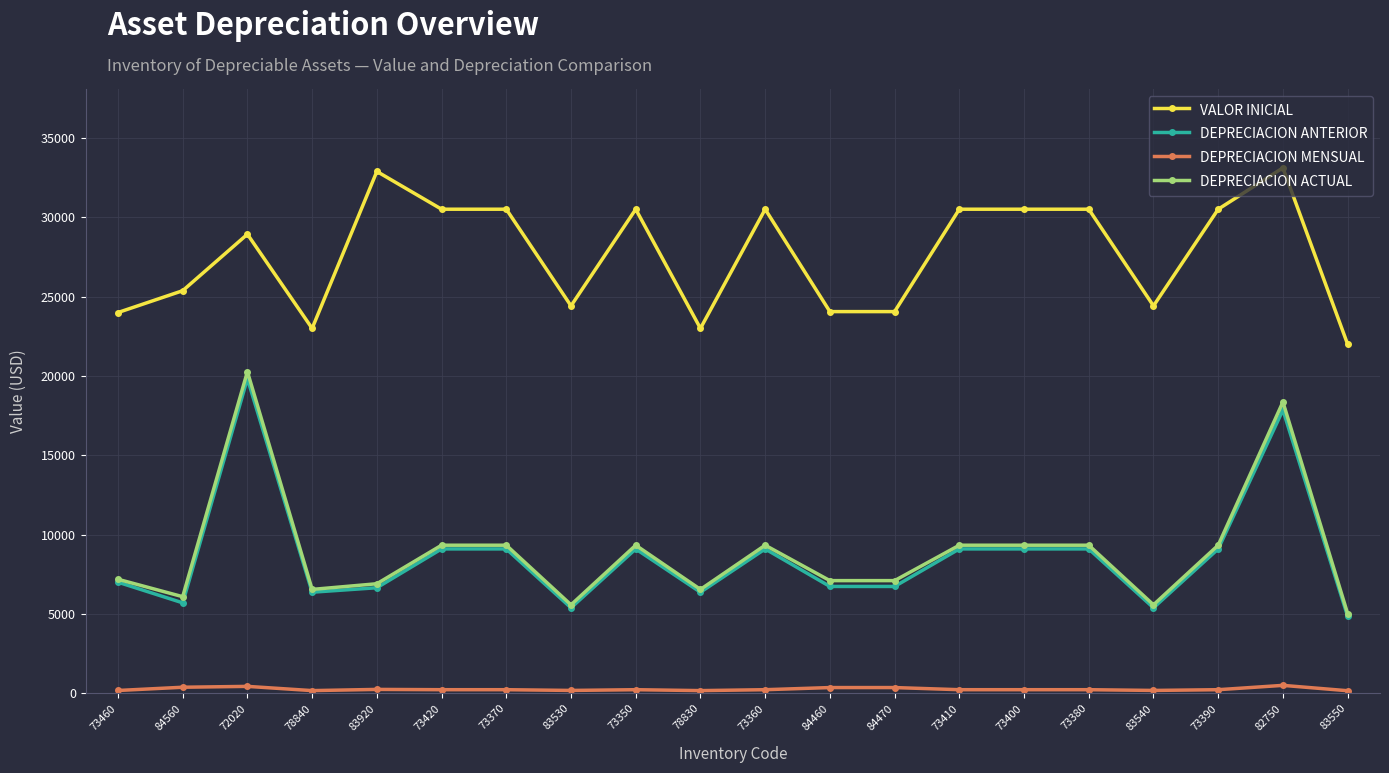

What is the label of the 8th point from the left?

83530